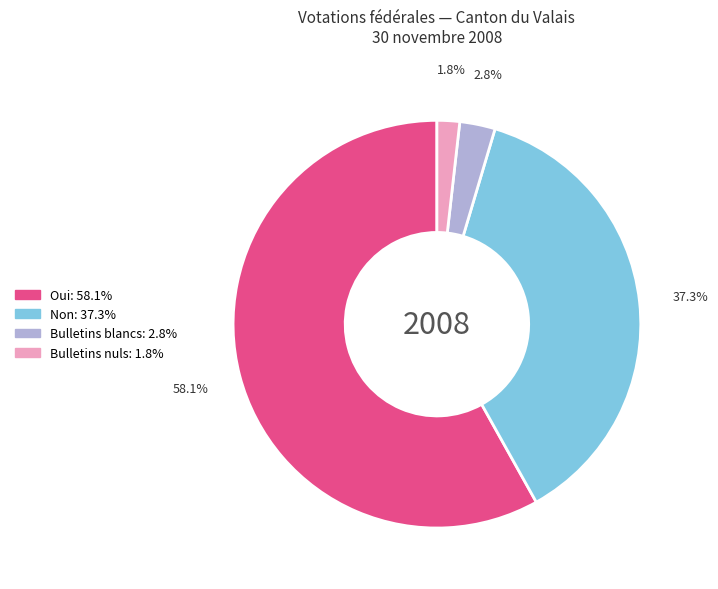

What portion of the pie excludes Bulletins blancs?

97.2%